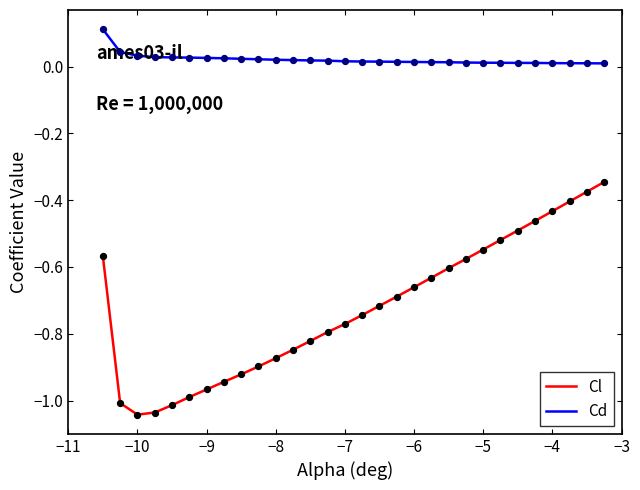

Which series has the largest range (max minus min)?

Cl